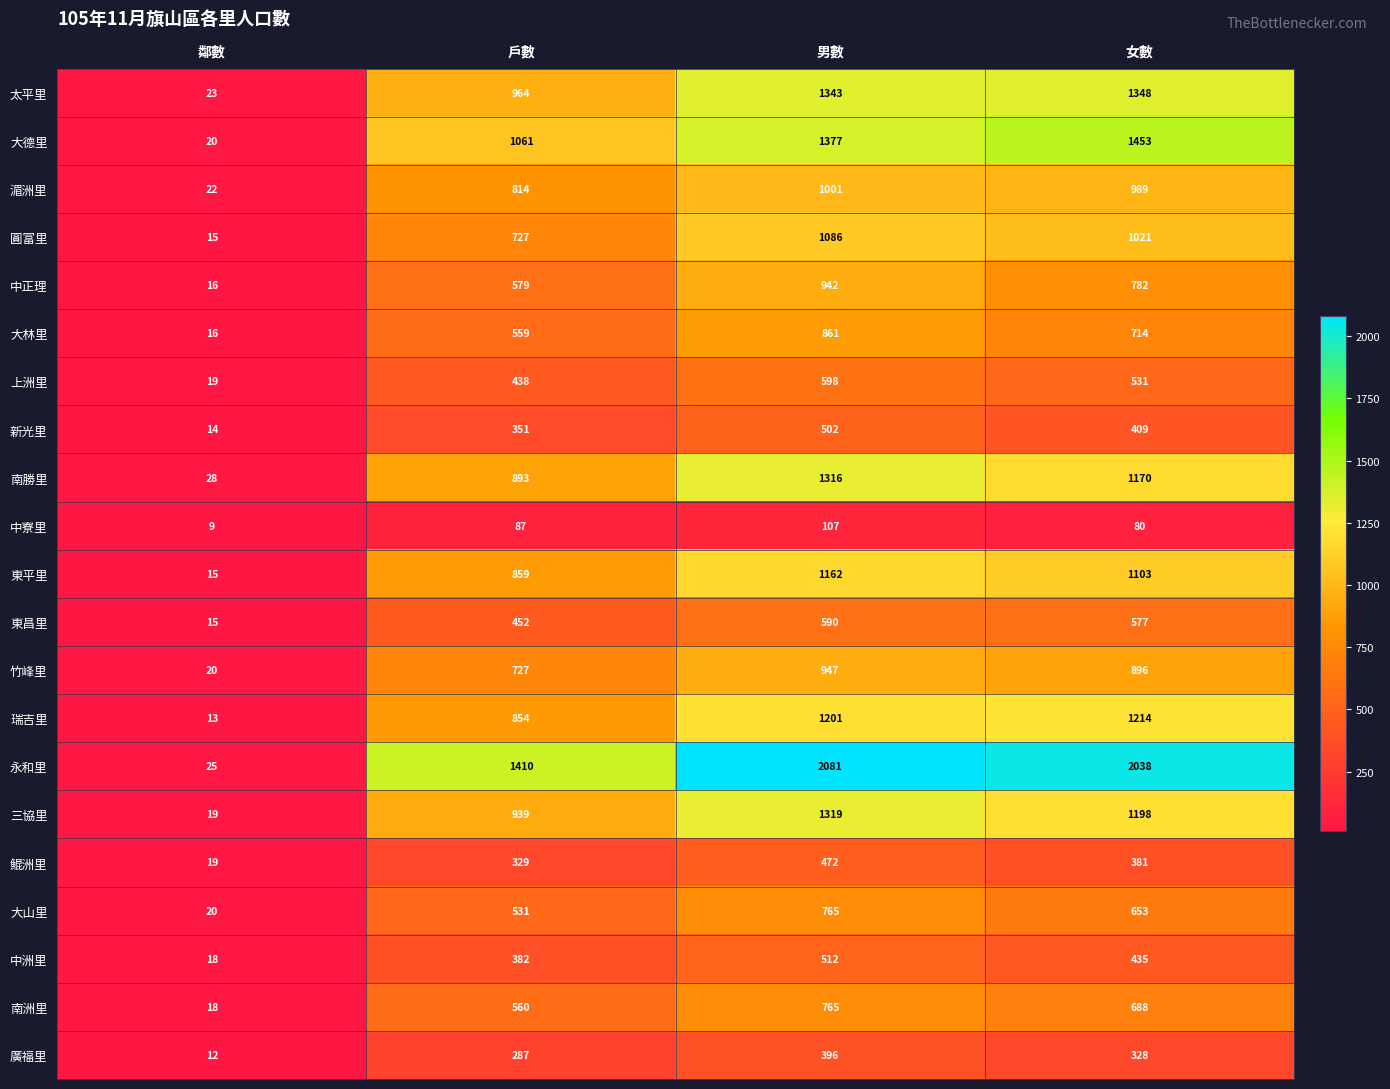

Which series has the largest total across all categories?

永和里